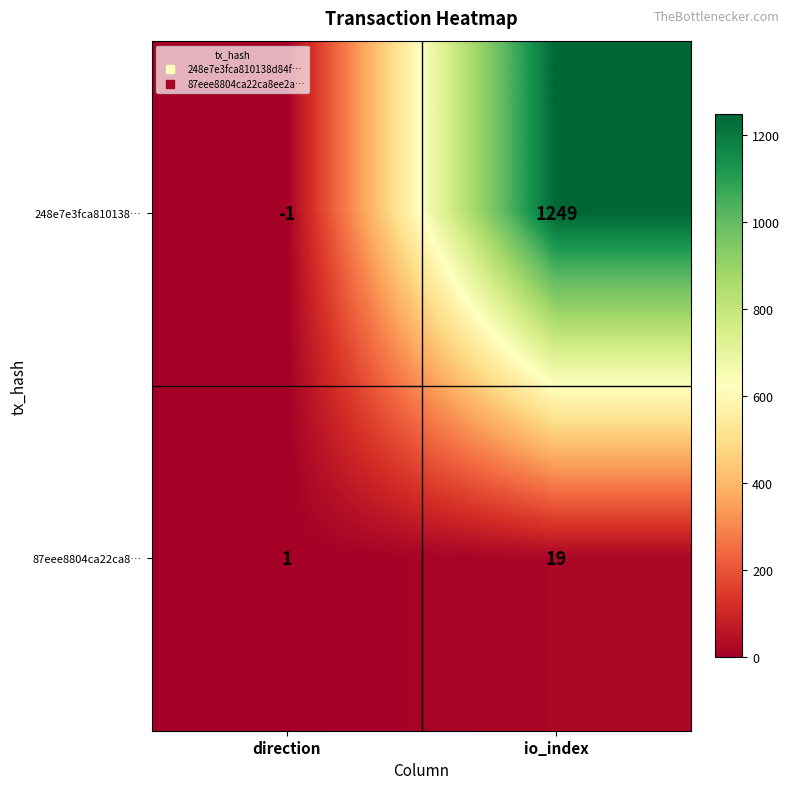

The 87eee8804ca22ca8… series shows 19 at io_index. True or false?

True